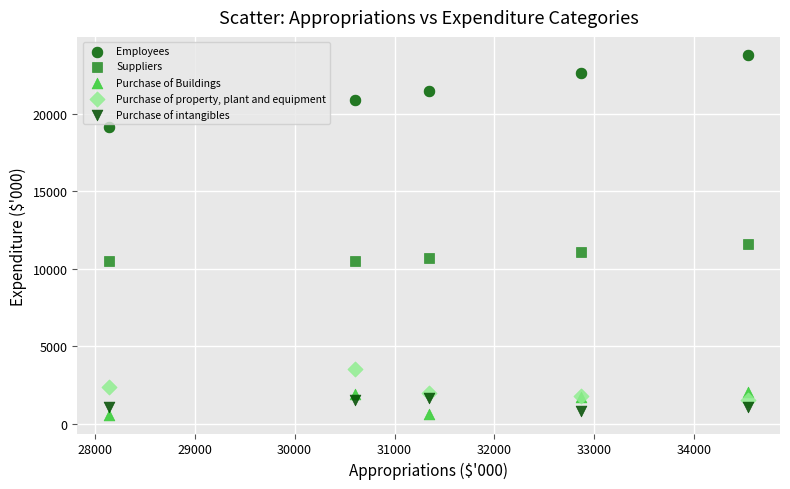

Which series contains the lowest Y value?

Purchase of Buildings